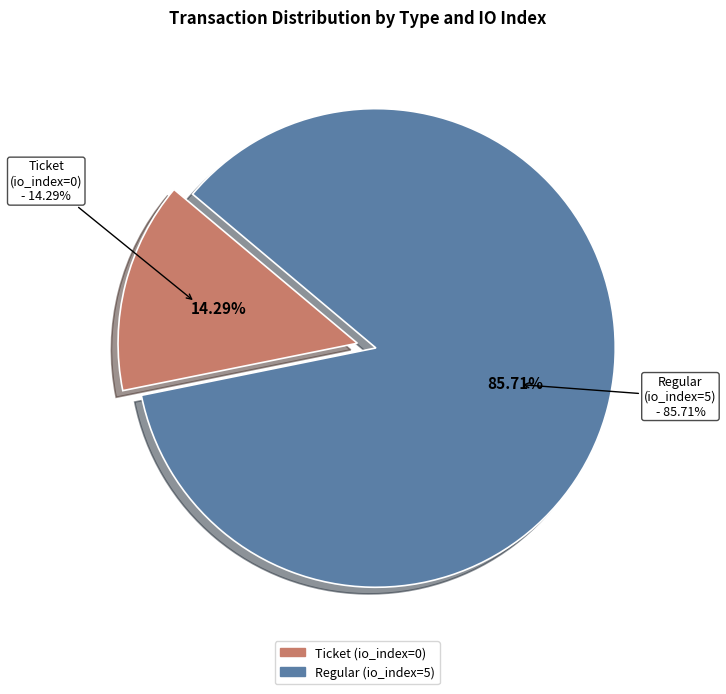

The Ticket (io_index=0) slice represents 14% of the pie. True or false?

False